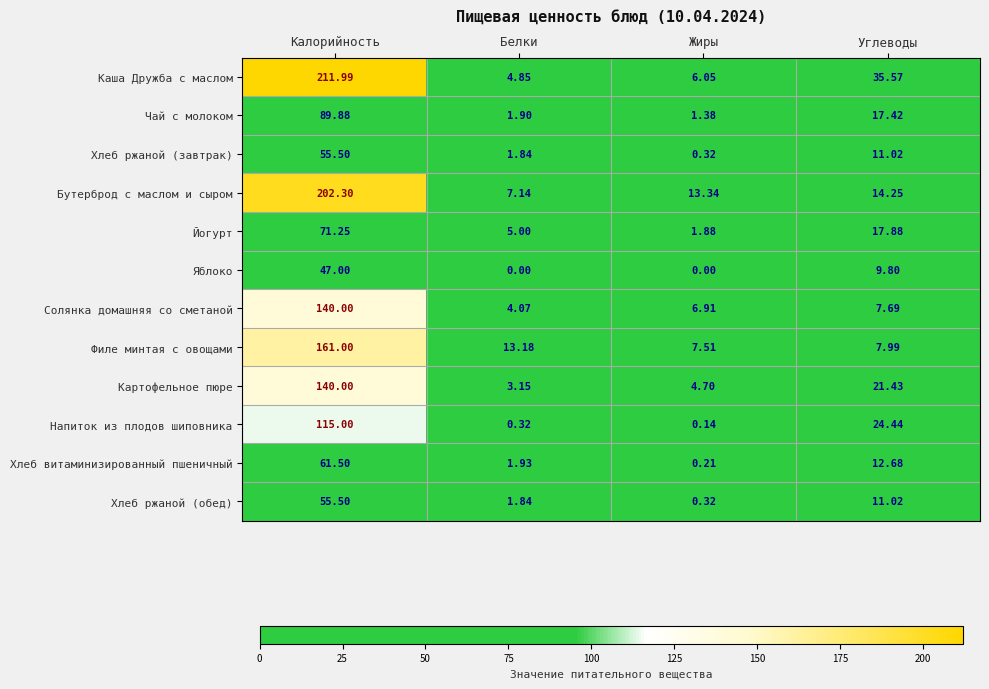

Which category has the highest value in the Каша Дружба с маслом series?

Калорийность